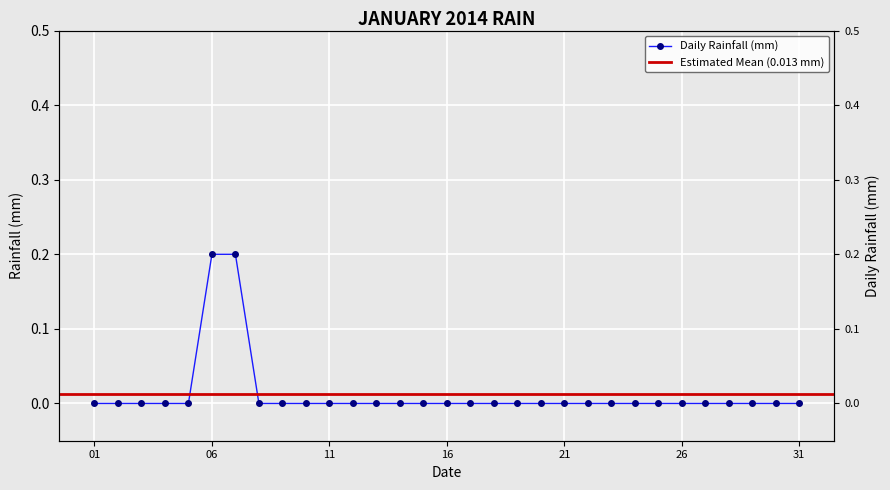

Rank the categories by value from highest to lowest.

2014-01-06, 2014-01-07, 2014-01-01, 2014-01-02, 2014-01-03, 2014-01-04, 2014-01-05, 2014-01-08, 2014-01-09, 2014-01-10, 2014-01-11, 2014-01-12, 2014-01-13, 2014-01-14, 2014-01-15, 2014-01-16, 2014-01-17, 2014-01-18, 2014-01-19, 2014-01-20, 2014-01-21, 2014-01-22, 2014-01-23, 2014-01-24, 2014-01-25, 2014-01-26, 2014-01-27, 2014-01-28, 2014-01-29, 2014-01-30, 2014-01-31